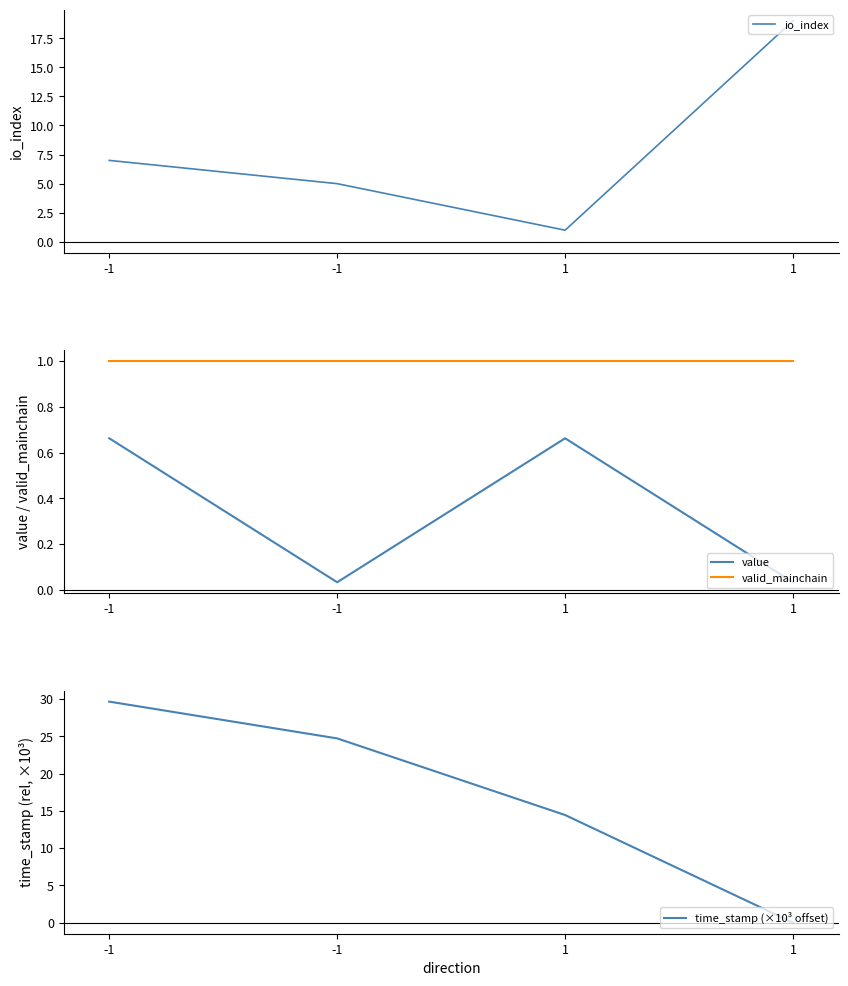

What is the approximate value of io_index at -1?

7.0